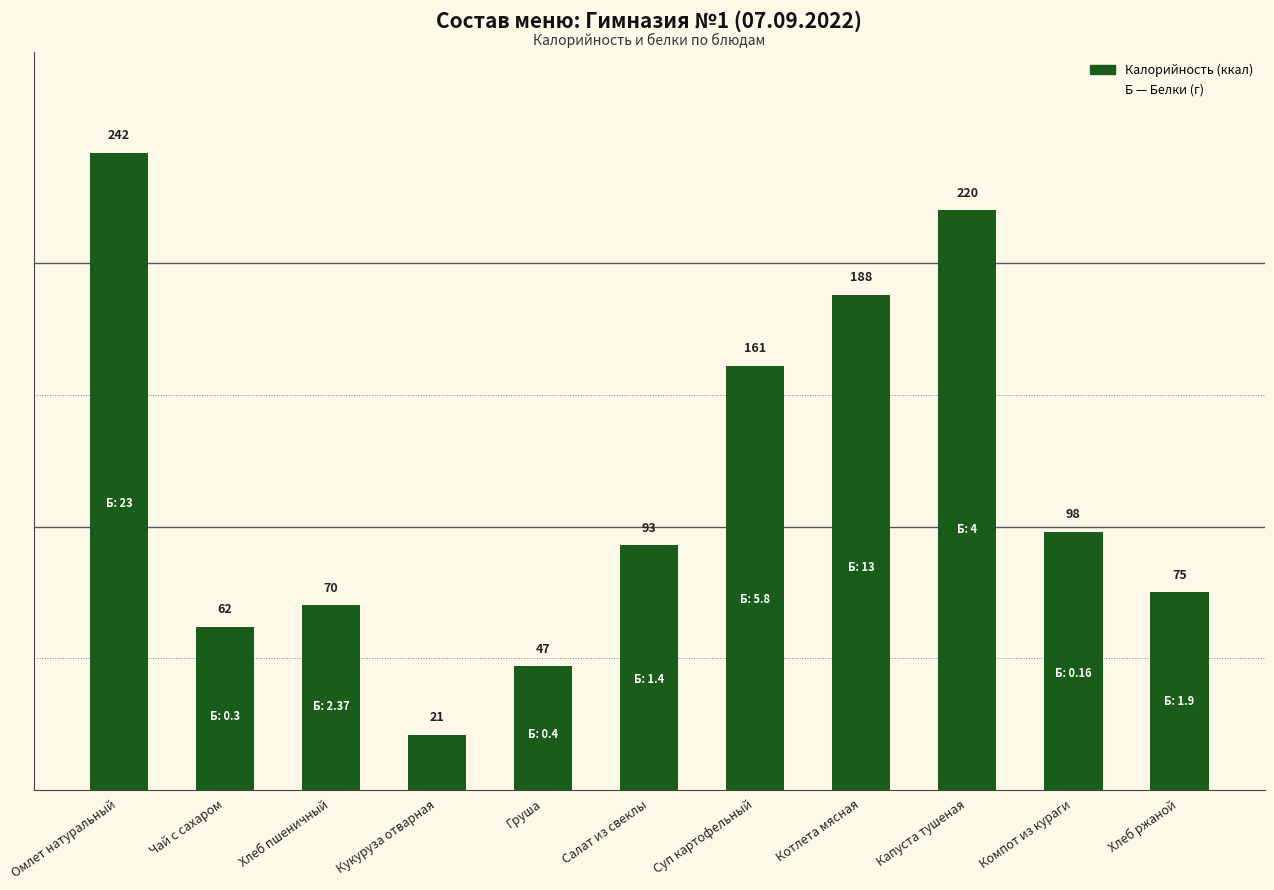

Is it true that the value at Котлета мясная is 117.9?

False